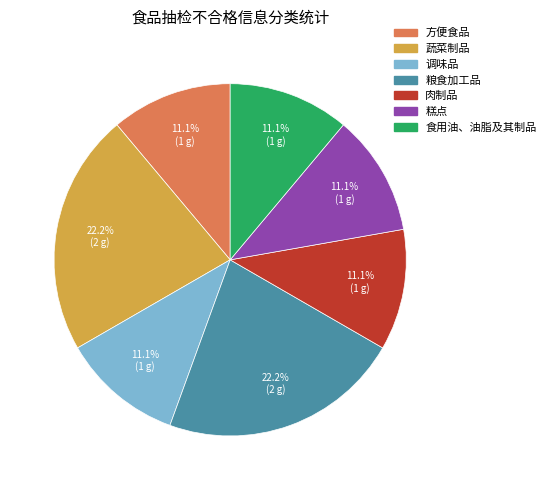

Is 食用油、油脂及其制品 the majority of the pie?

No